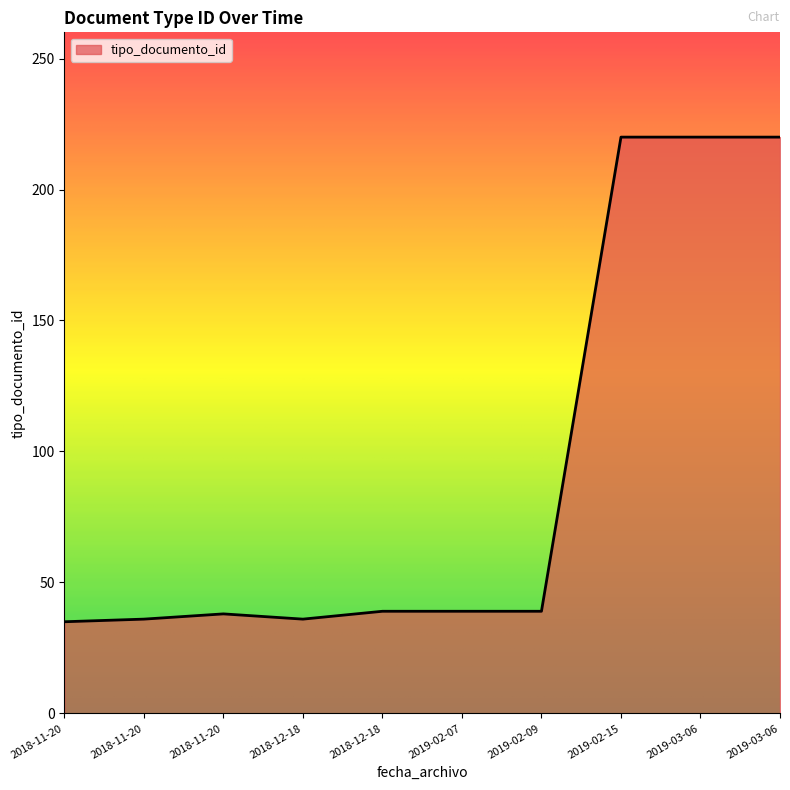

Which has a higher value, 2019-03-06 or 2018-11-20?

2019-03-06